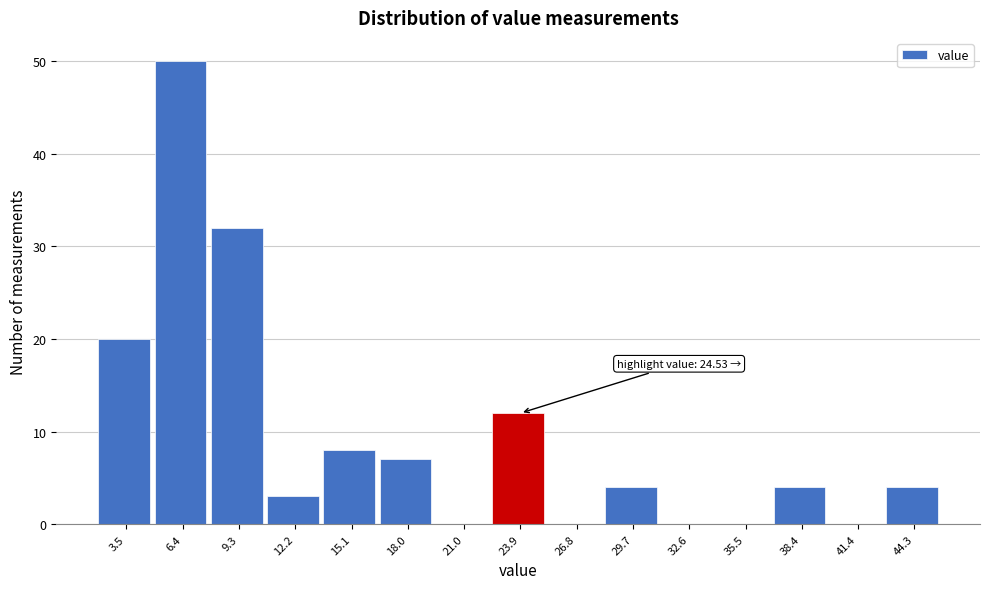

Reading left to right, transcribe all the data shown in this chart.

3.5=20	6.4=50	9.3=32	12.2=3	15.1=8	18.0=7	21.0=0	23.9=12	26.8=0	29.7=4	32.6=0	35.5=0	38.4=4	41.4=0	44.3=4